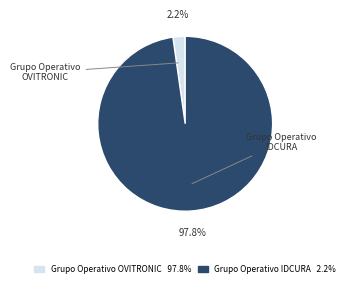

Is there any slice that represents more than half of the pie?

Yes